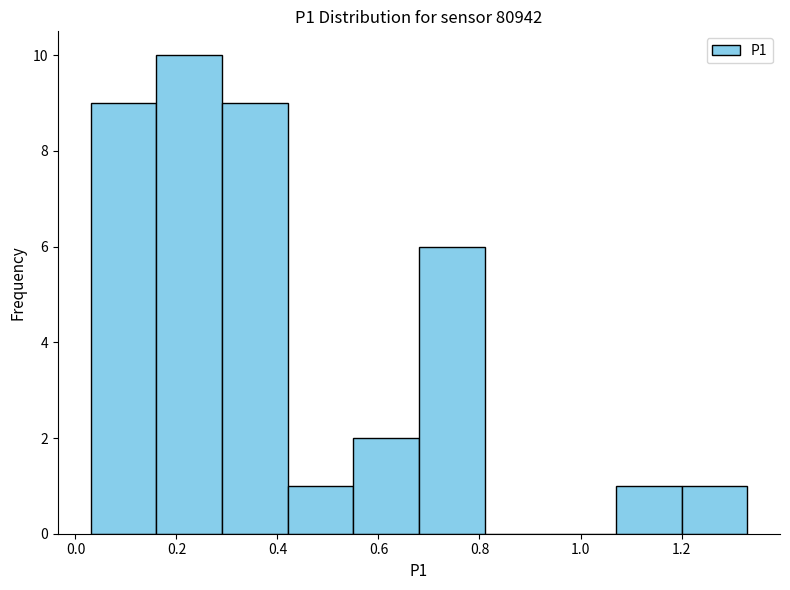

Reading left to right, list every bar in this chart as the range it spans on the x-axis followed by its height. Neither the bar edges nor the heights are printed on the chart, so give them approximately, as read against the axes.

0.03 to 0.16: 9
0.16 to 0.29: 10
0.29 to 0.42: 9
0.42 to 0.55: 1
0.55 to 0.68: 2
0.68 to 0.81: 6
0.81 to 0.94: 0
0.94 to 1.07: 0
1.07 to 1.20: 1
1.20 to 1.33: 1